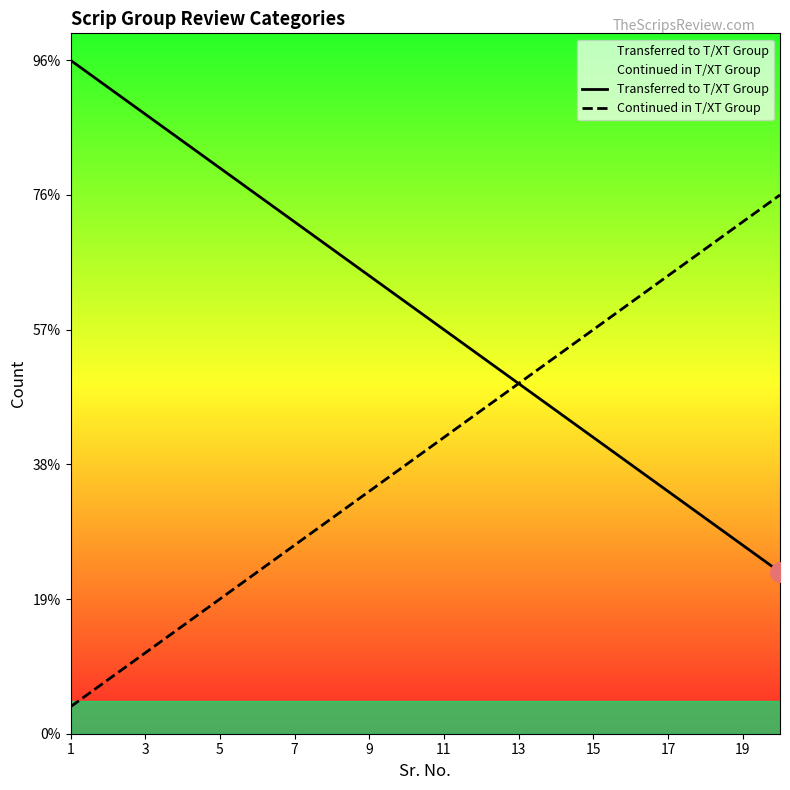

True or false: Continued in T/XT Group has more than 1 points higher than both neighbors.

False